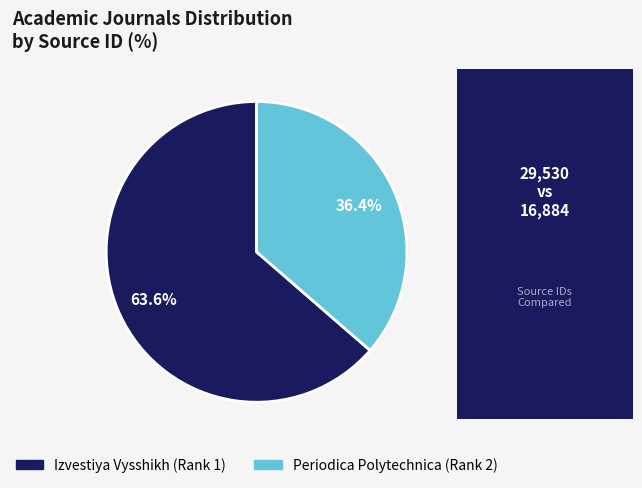

Which slice is the smallest?

Periodica Polytechnica (Rank 2)